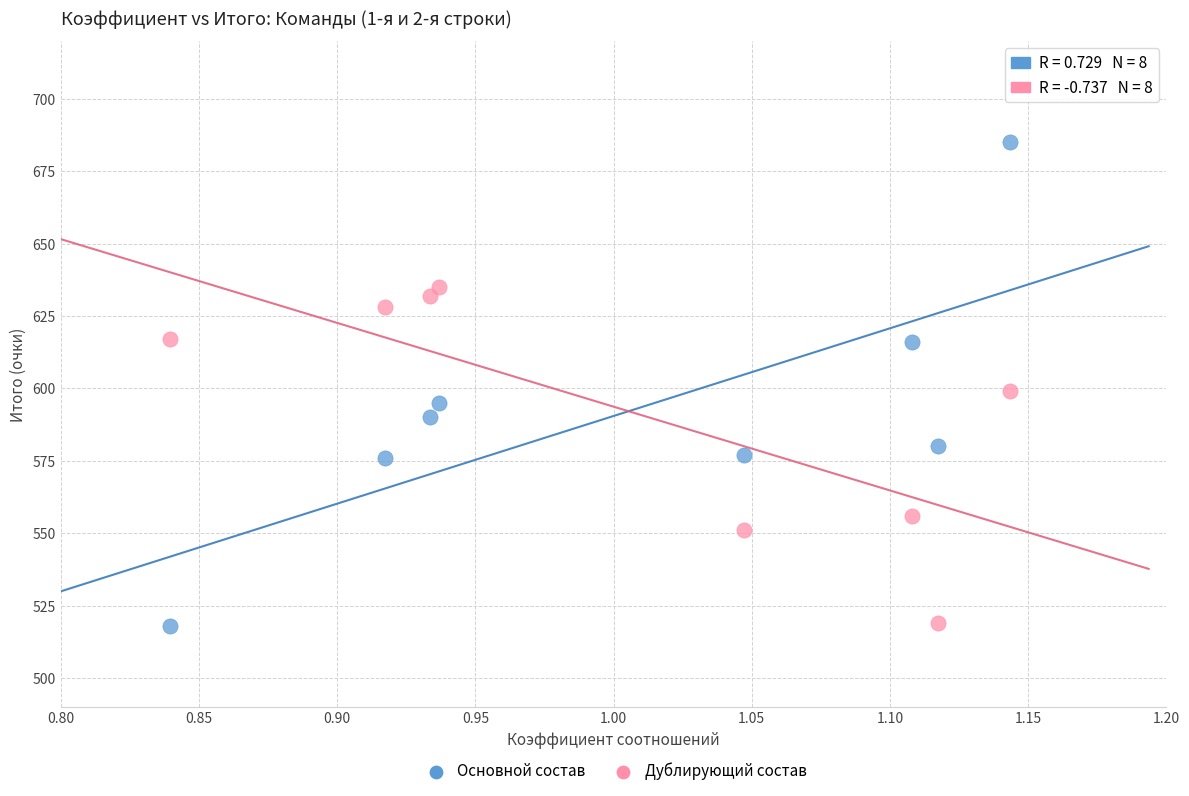

Which series reaches the maximum Y coordinate?

Основной состав